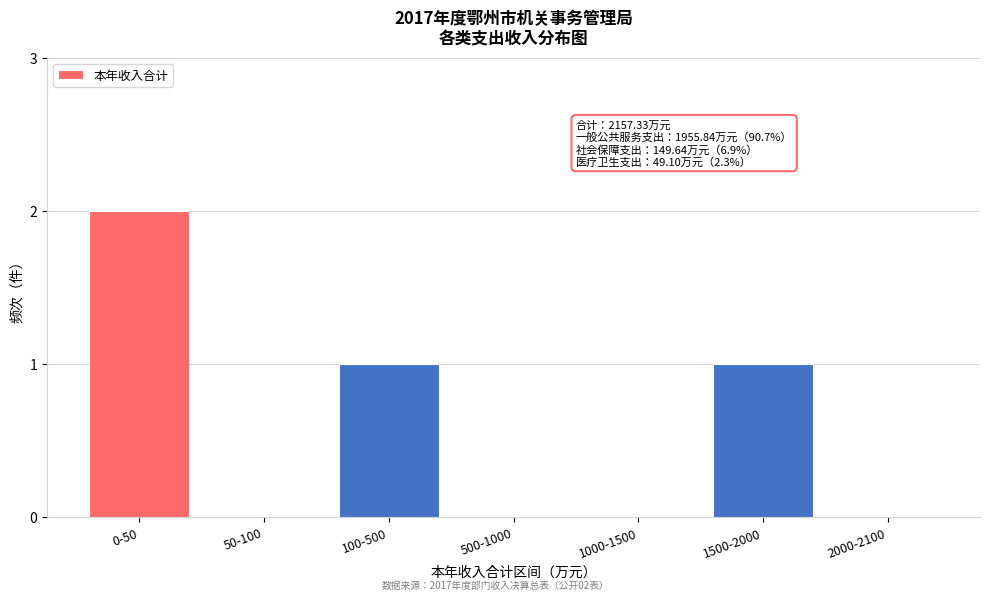

Reading left to right, what are all the values shown in this chart?

0-50=2	50-100=0	100-500=1	500-1000=0	1000-1500=0	1500-2000=1	2000-2100=0